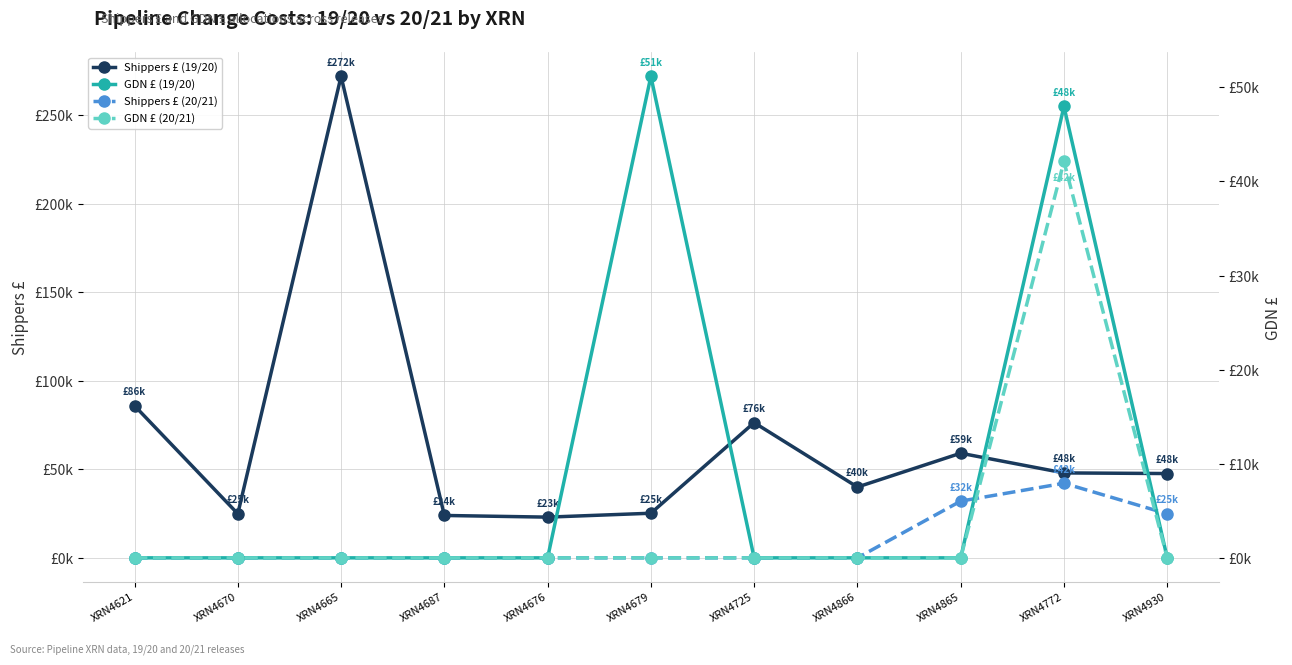

What position from the right is XRN4866?

4